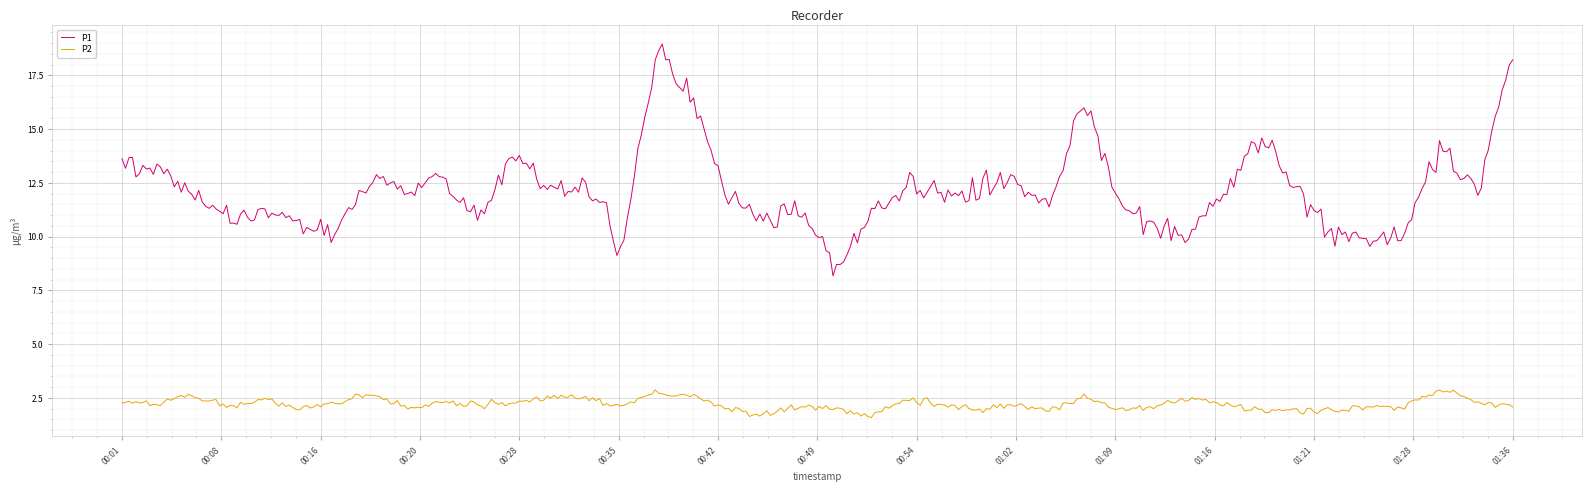

What is the difference between the maximum and minimum values in the P2 series?

1.3